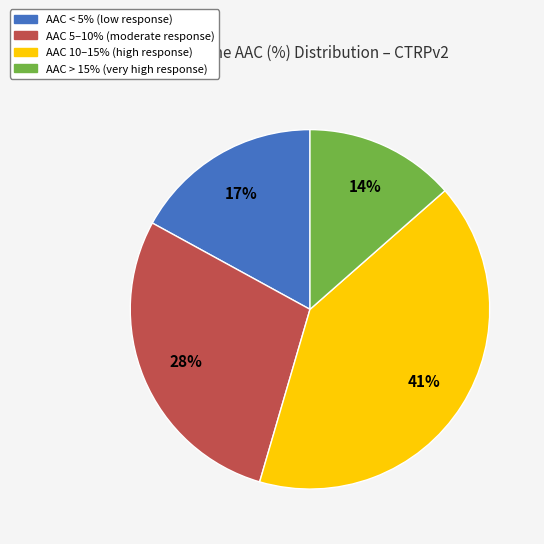

To the nearest percent, what is the average slice percentage?

25%